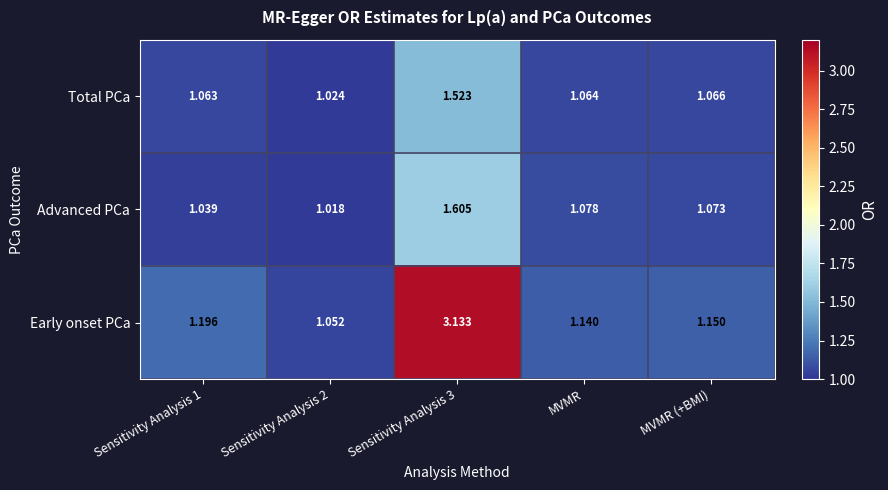

Which series has the largest range (max minus min)?

Early onset PCa